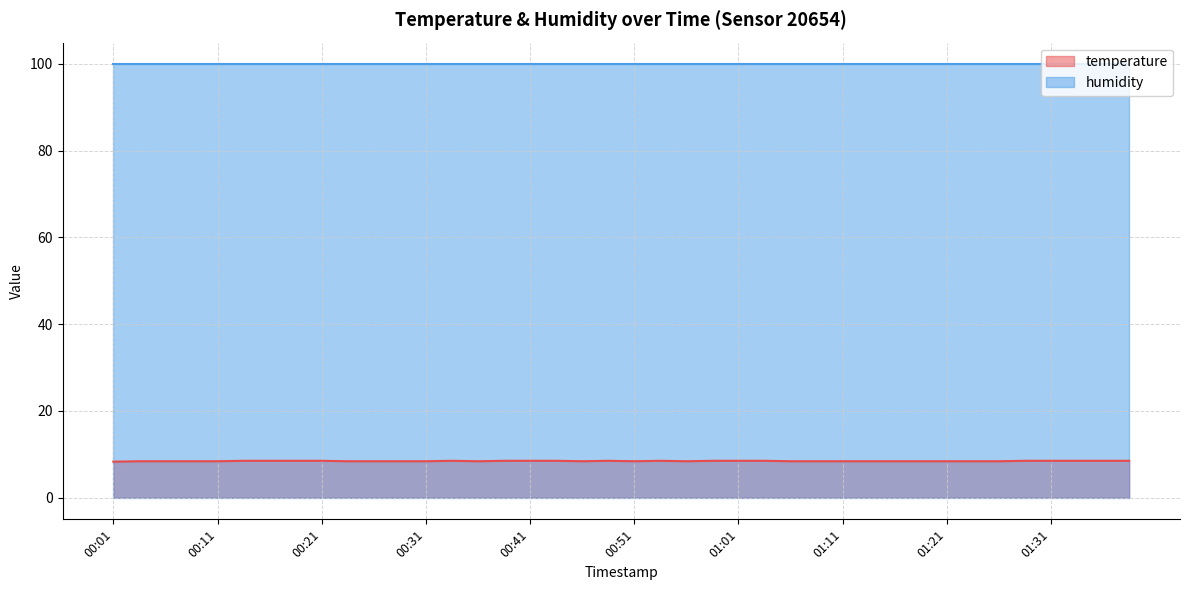

True or false: there are more than 2 points higher than both neighbors.

True